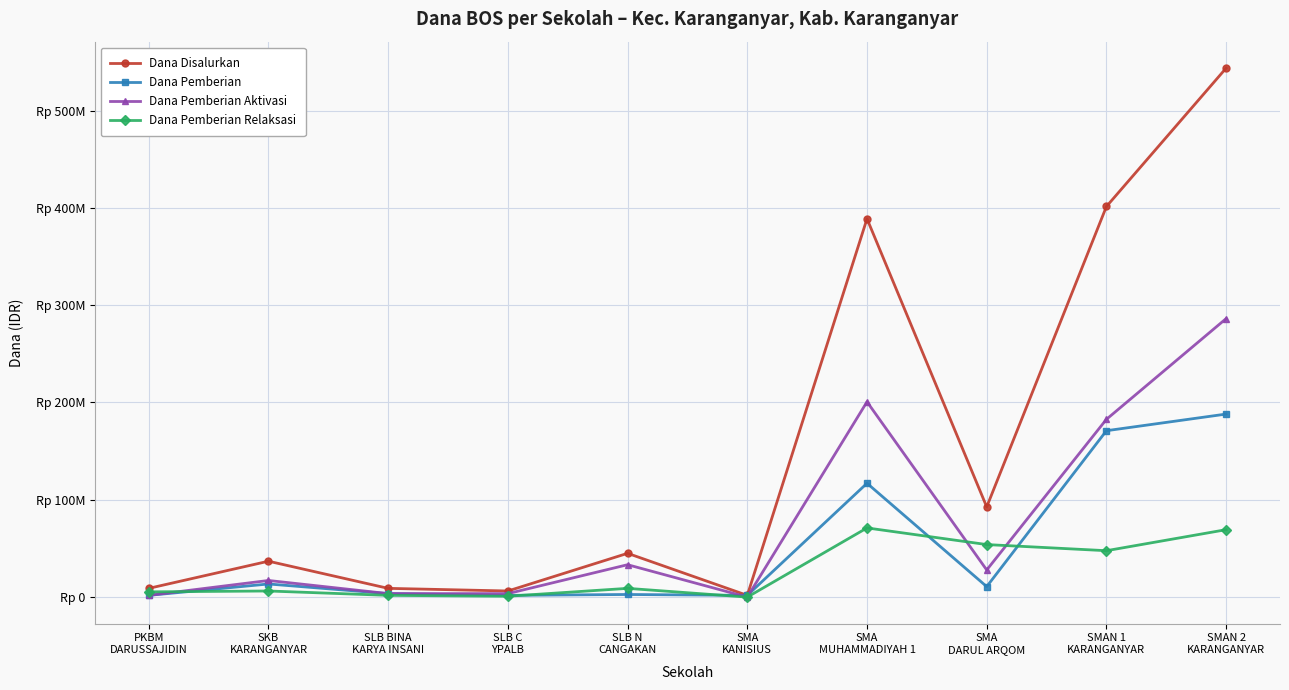

What is the sum of the Dana Pemberian values at SMA
KANISIUS and SKB
KARANGANYAR?

15300000